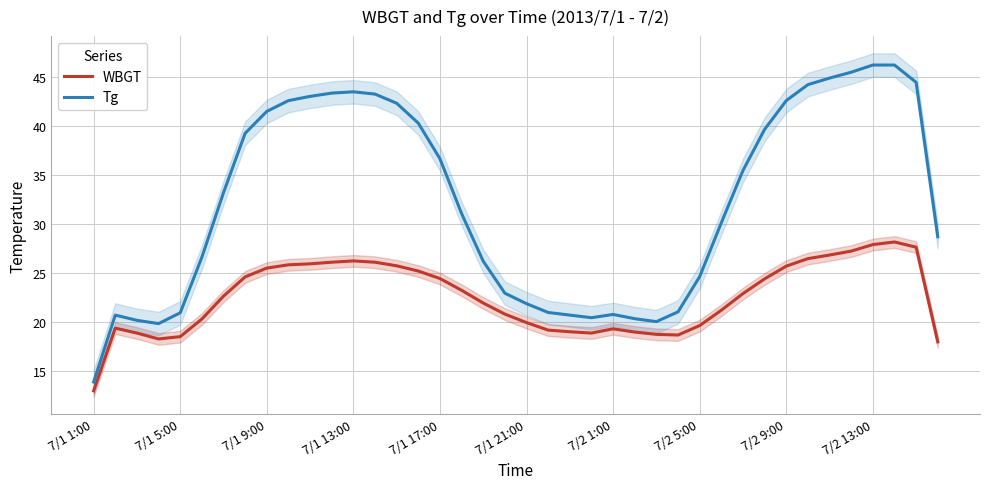

List the series in order of their overall mean, highest first.

Tg, WBGT